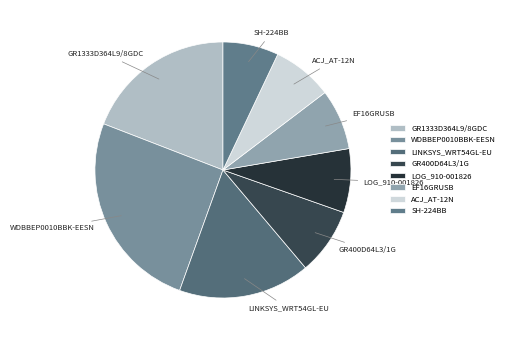

Is the sum of GR400D64L3/1G and LINKSYS_WRT54GL-EU greater than half?

No